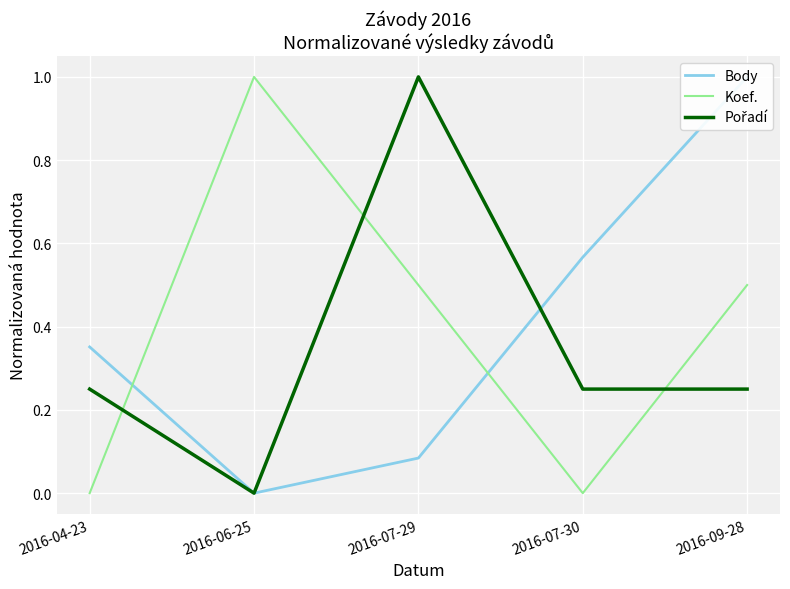

What is the average value of the Body series?

0.4